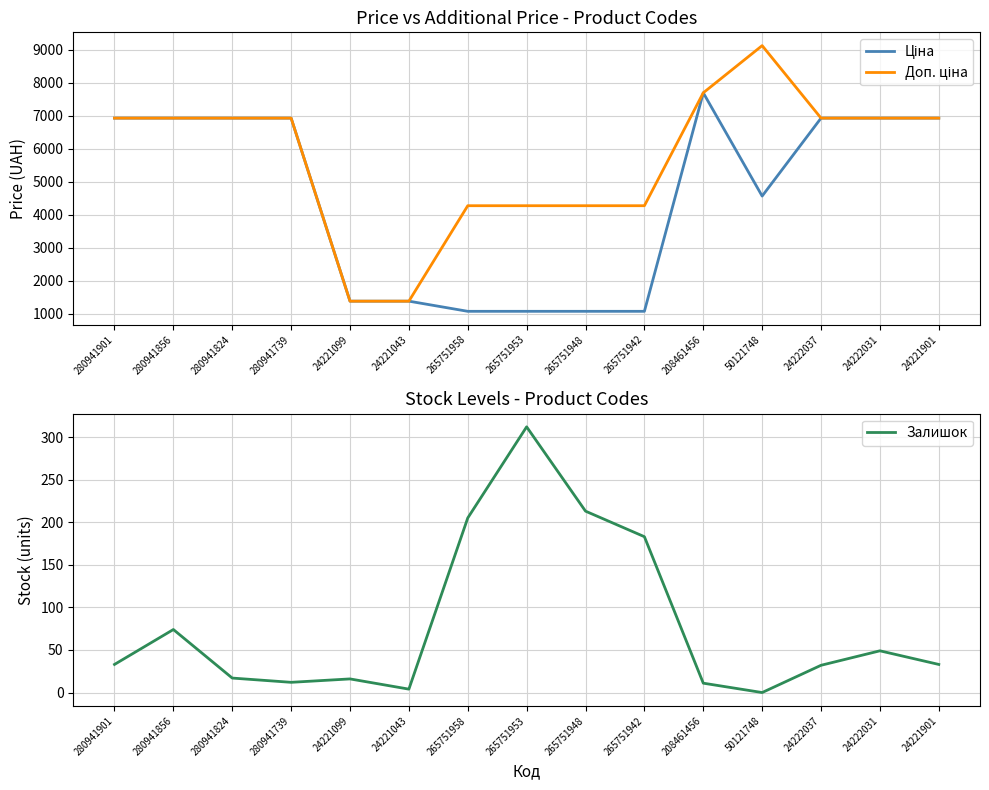

List the labels in order of Залишок value, smallest first.

50121748, 24221043, 208461456, 280941739, 24221099, 280941824, 24222037, 280941901, 24221901, 24222031, 280941856, 265751942, 265751958, 265751948, 265751953